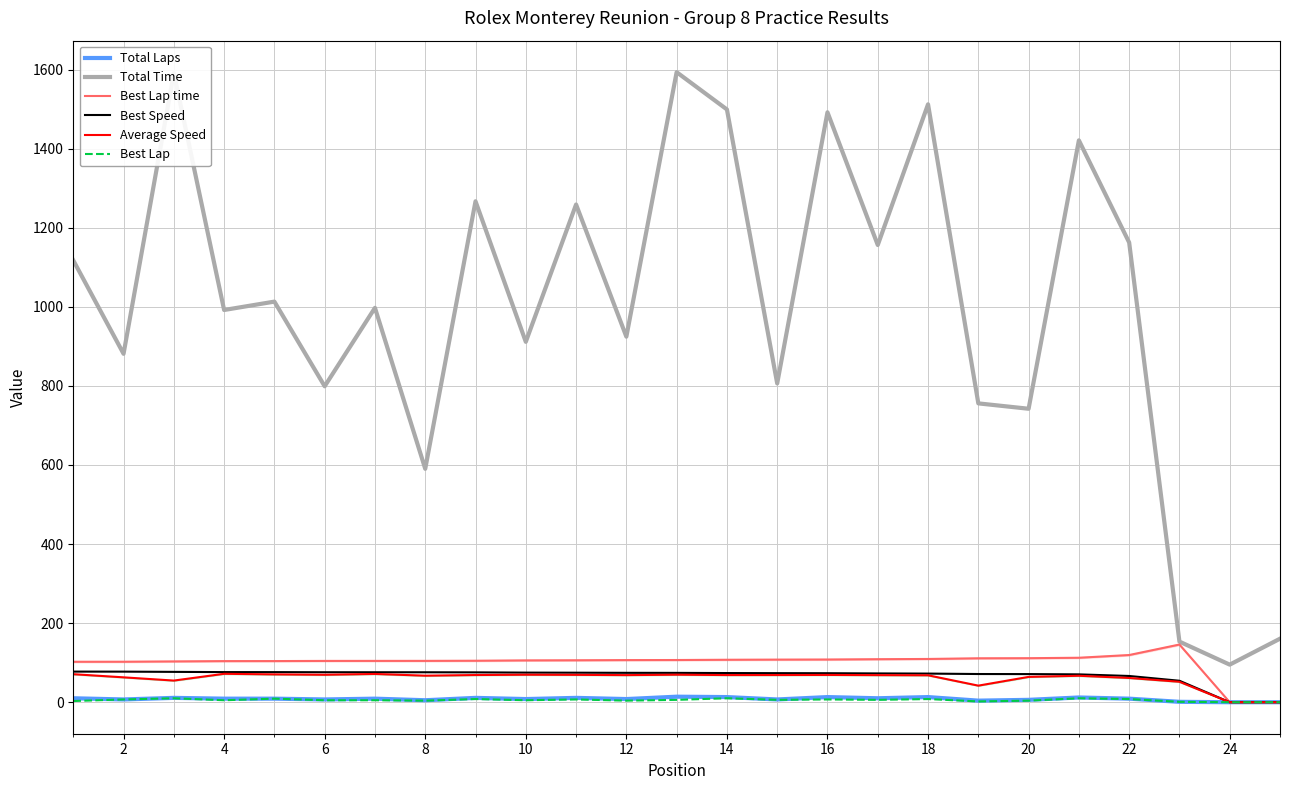

The value of Total Time at 23 is 95.0. True or false?

True